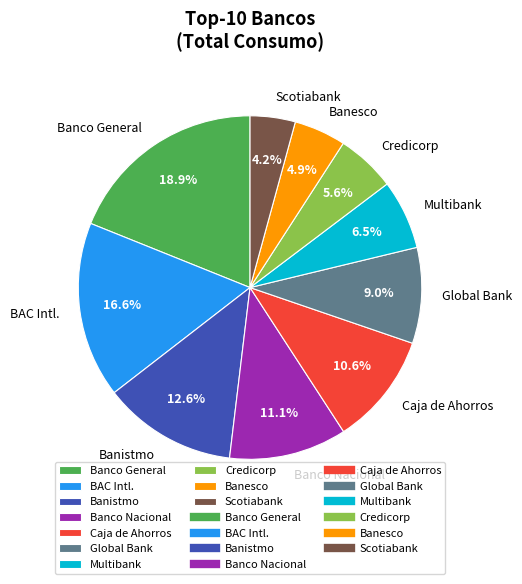

What is the smallest slice in the pie chart?

Scotiabank